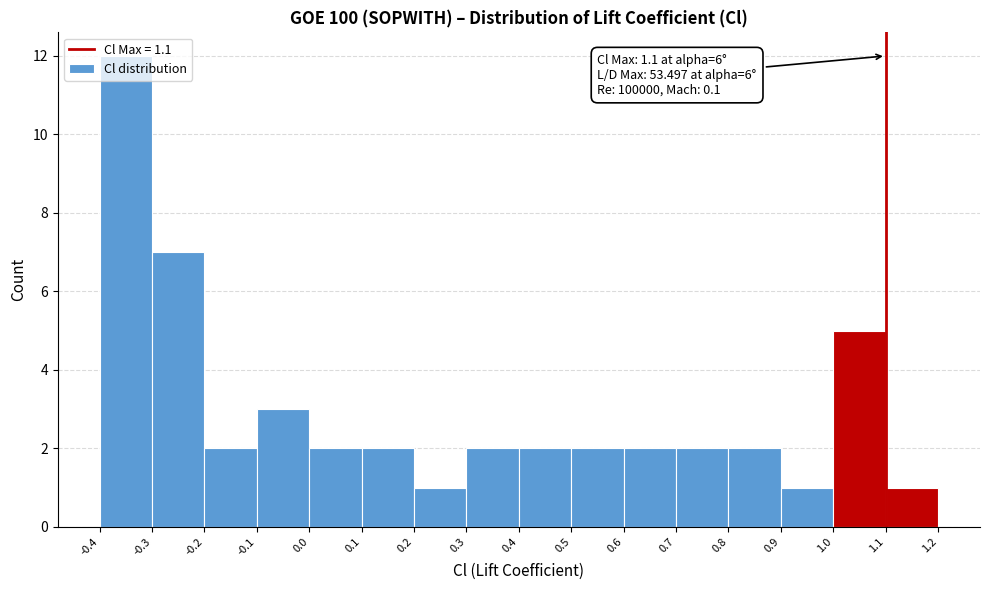

Which range on the x-axis has the tallest bar?

-0.4 to -0.3